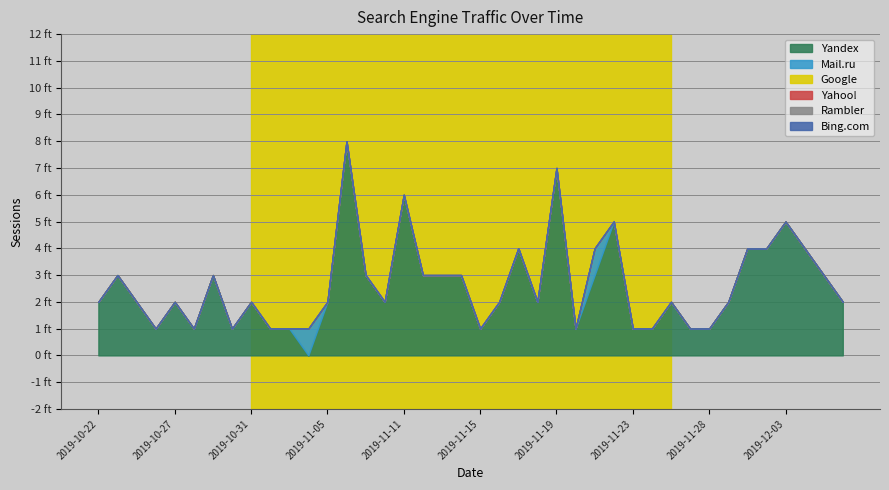

Which series has the widest spread of values?

Yandex